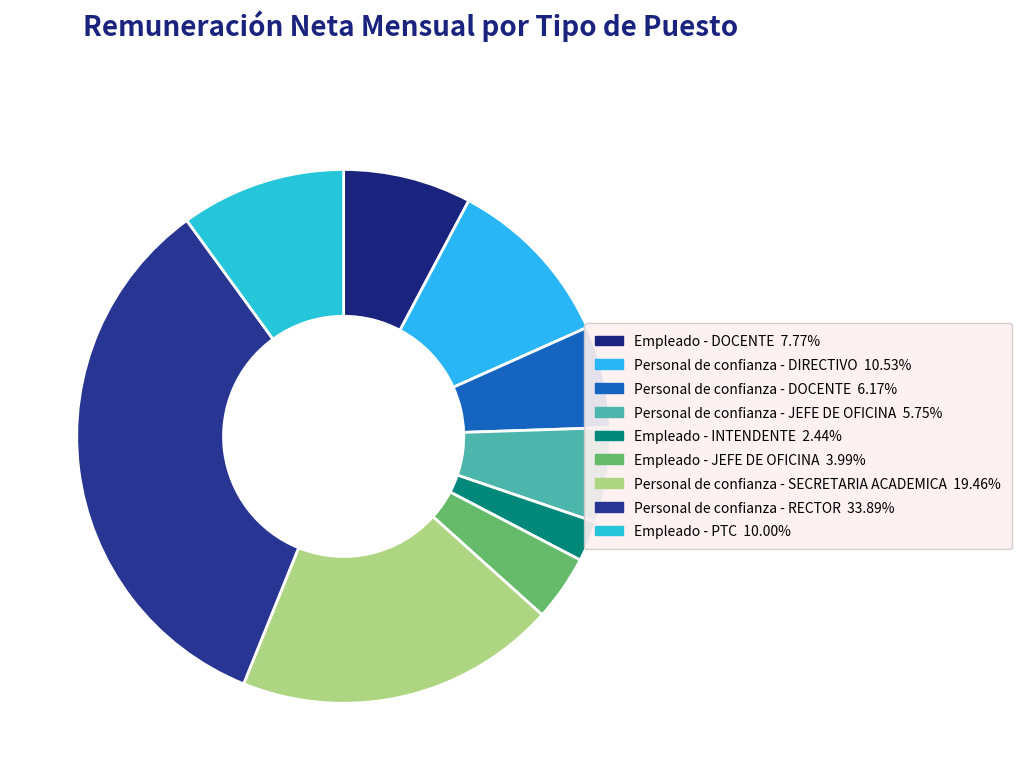

Rank the categories by value from lowest to highest.

Empleado - INTENDENTE, Empleado - JEFE DE OFICINA, Personal de confianza - JEFE DE OFICINA, Personal de confianza - DOCENTE, Empleado - DOCENTE, Empleado - PTC, Personal de confianza - DIRECTIVO, Personal de confianza - SECRETARIA ACADEMICA, Personal de confianza - RECTOR